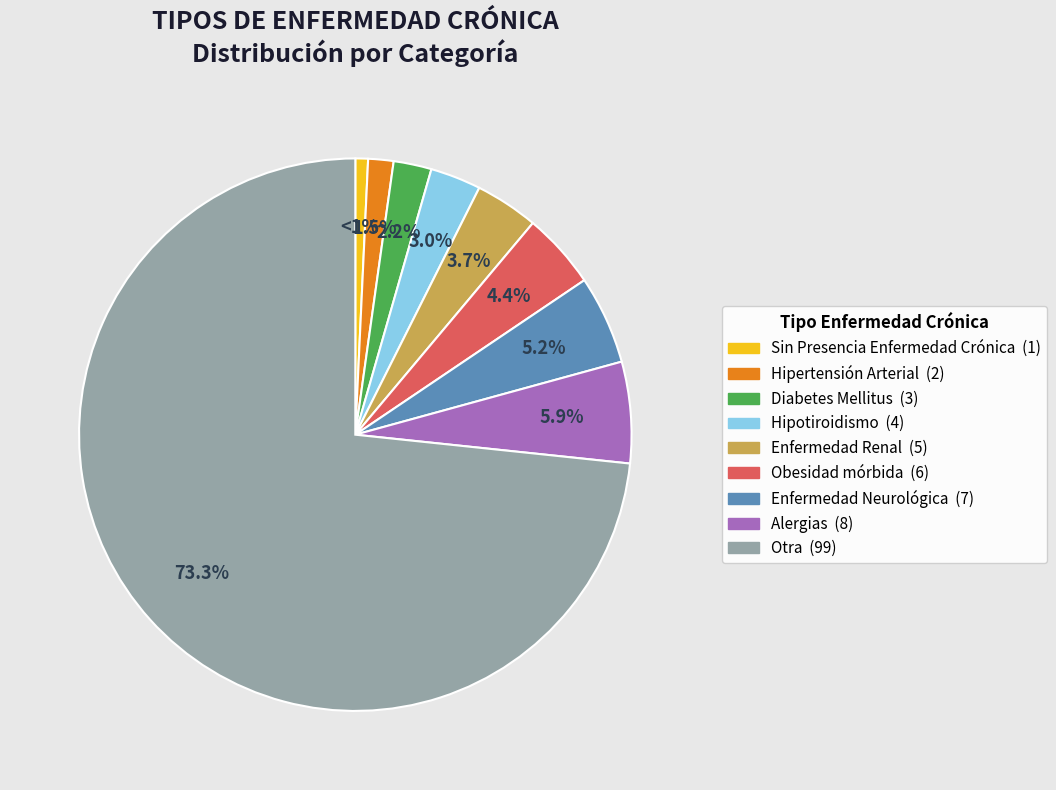

Which has a higher value, Diabetes Mellitus or Obesidad mórbida?

Obesidad mórbida